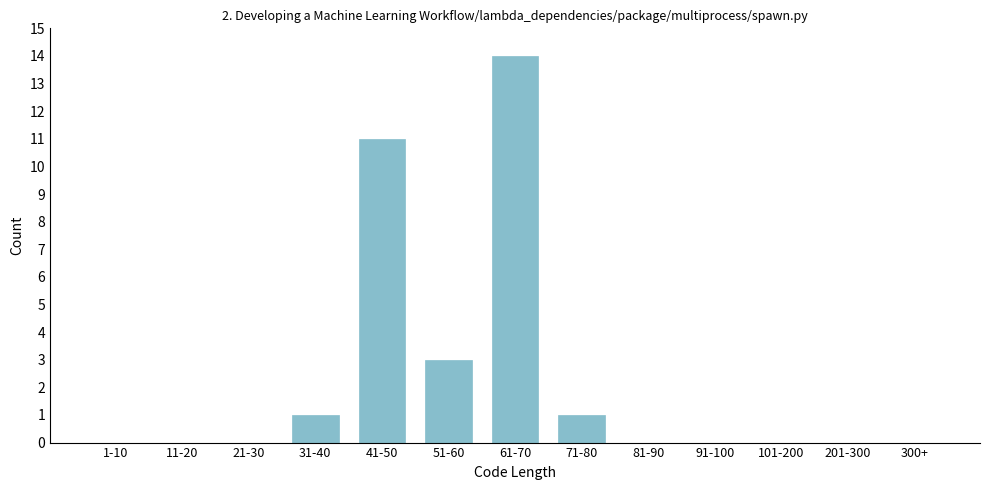

Reading right to left, extract all data points from this chart.

300+=0	201-300=0	101-200=0	91-100=0	81-90=0	71-80=1	61-70=14	51-60=3	41-50=11	31-40=1	21-30=0	11-20=0	1-10=0